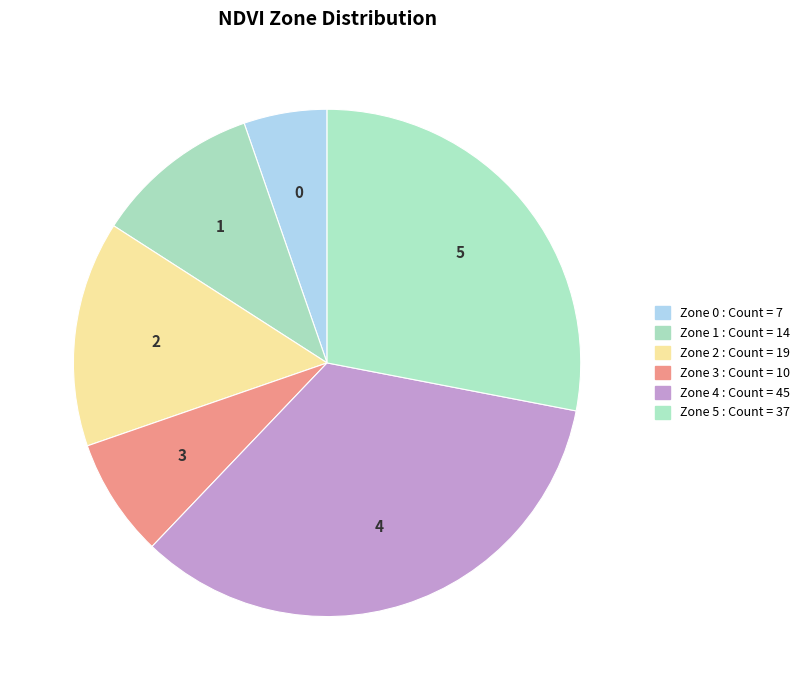

Count the number of slices in the pie.

6